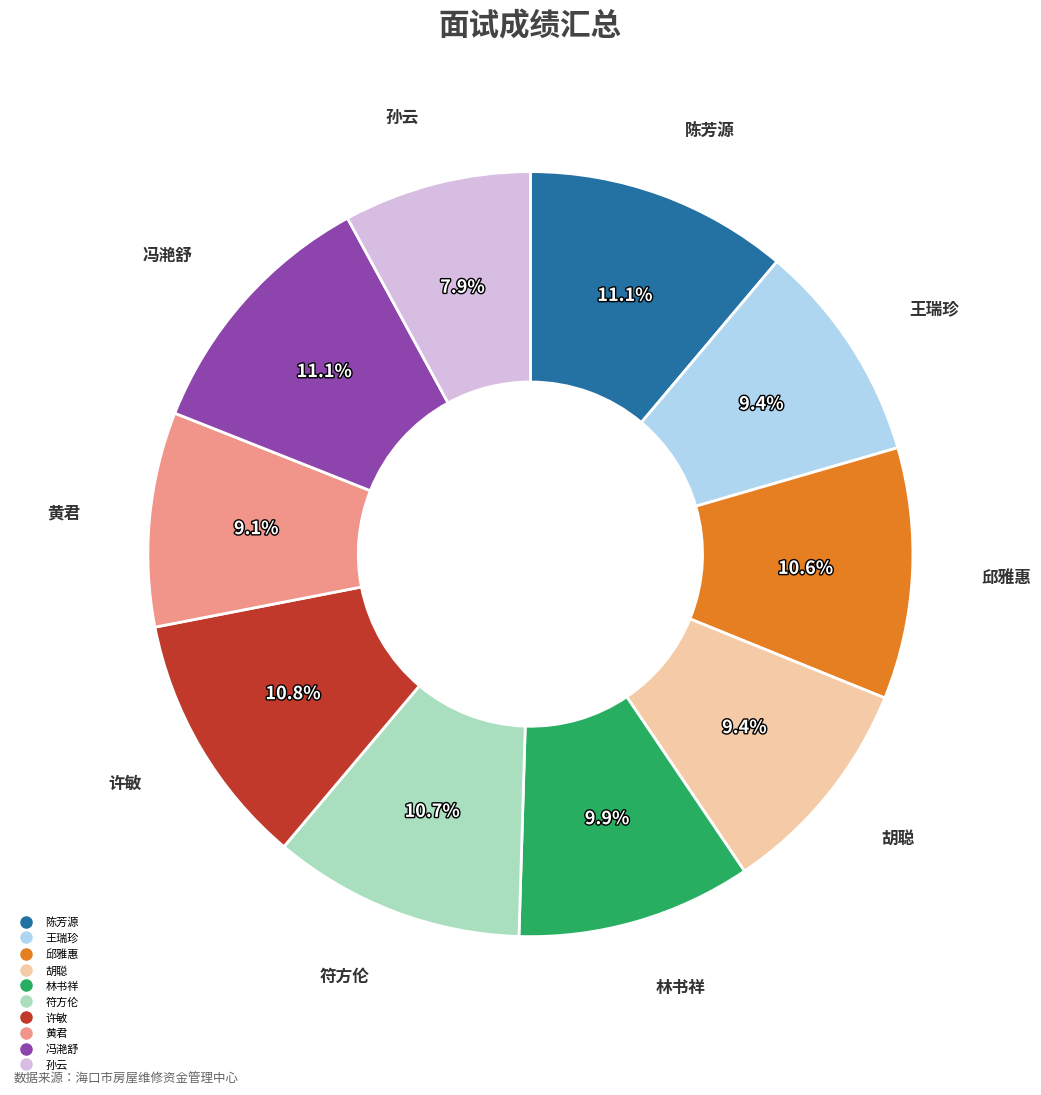

Which category has the smallest portion of the pie?

孙云